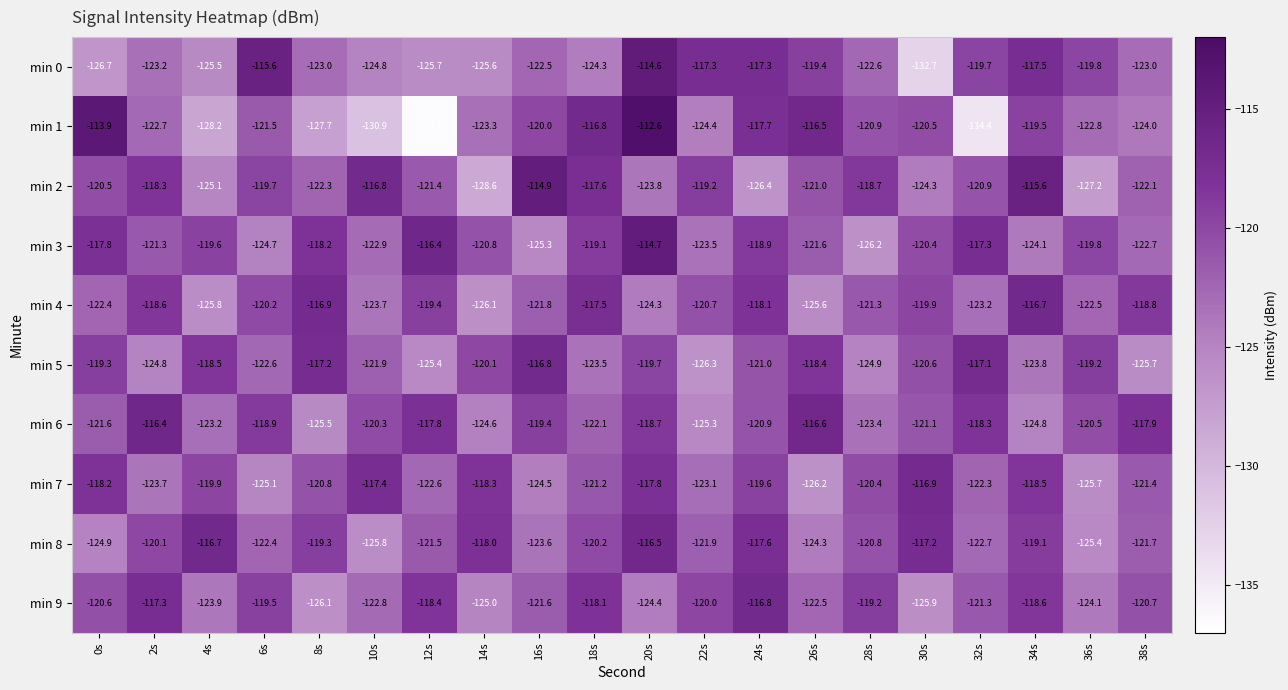

What is the sum of all min 2 values?

-2424.4